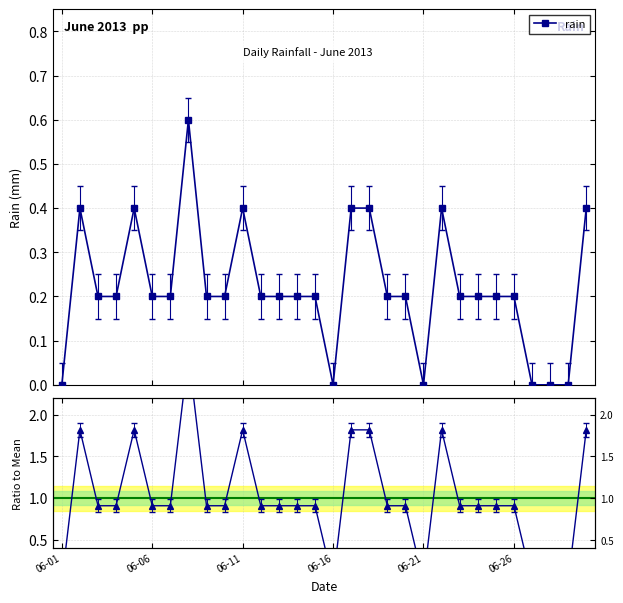

The rain series shows 0.3 at 11. True or false?

False